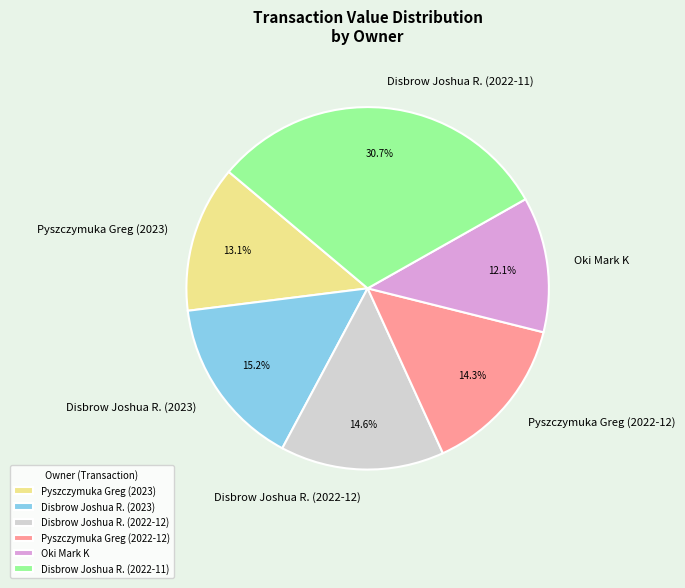

Combined, do Disbrow Joshua R. (2022-12) and Pyszczymuka Greg (2023) account for over 50%?

No